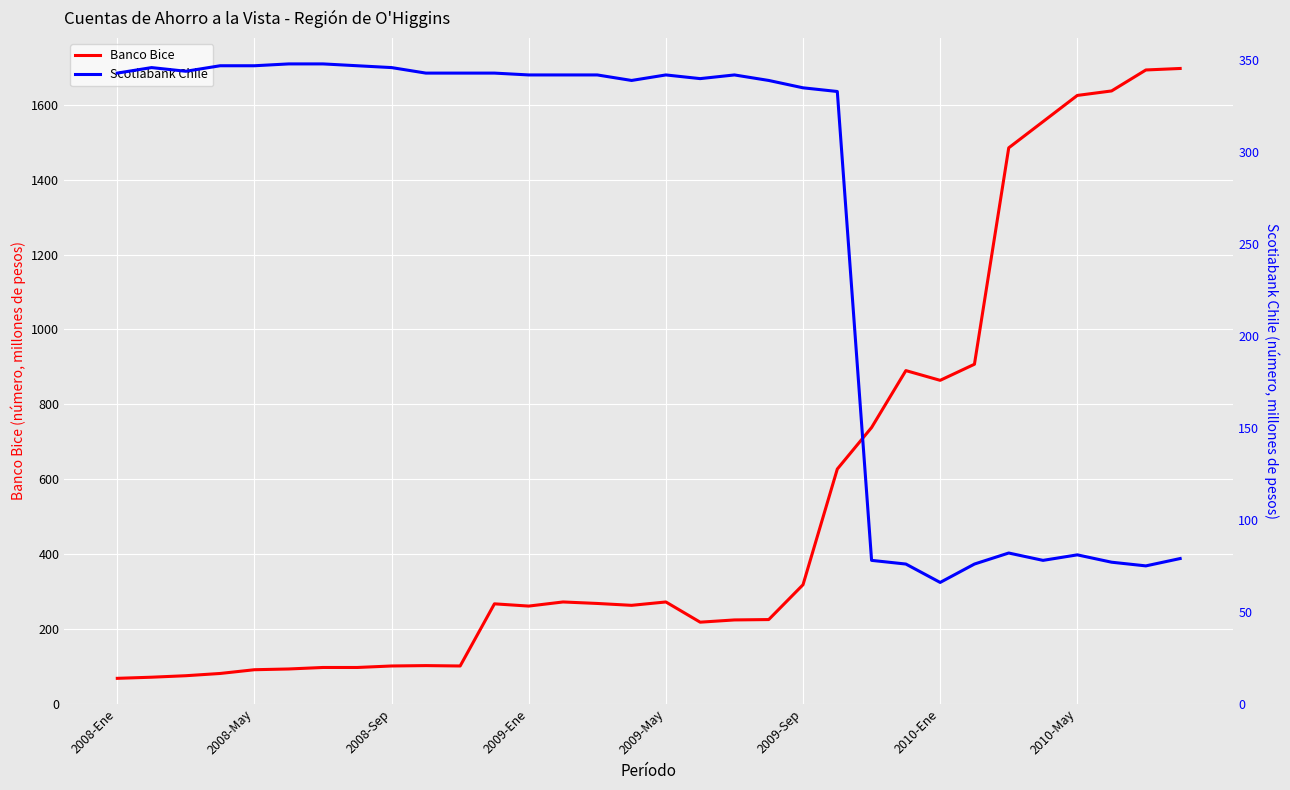

Is it true that Banco Bice equals 1625 at 2010-May?

True